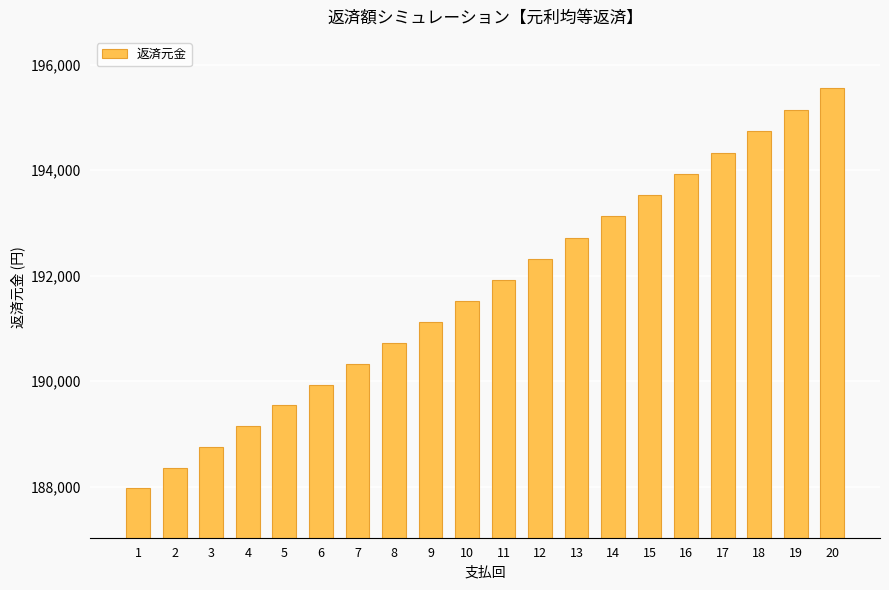

How many bars are there in total?

20